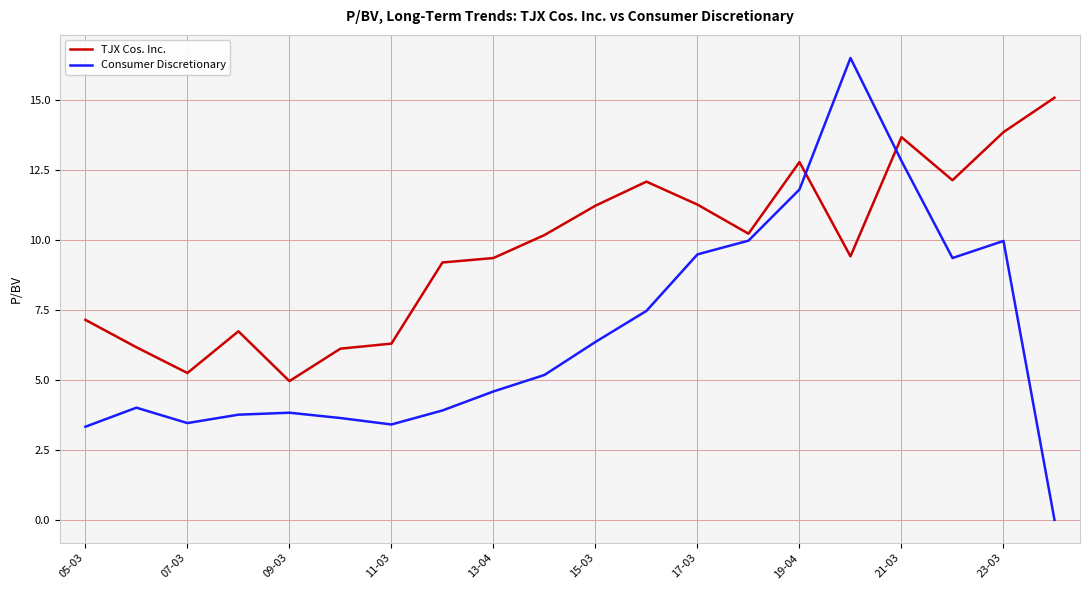

How many values in the TJX Cos. Inc. series are below 10?

10